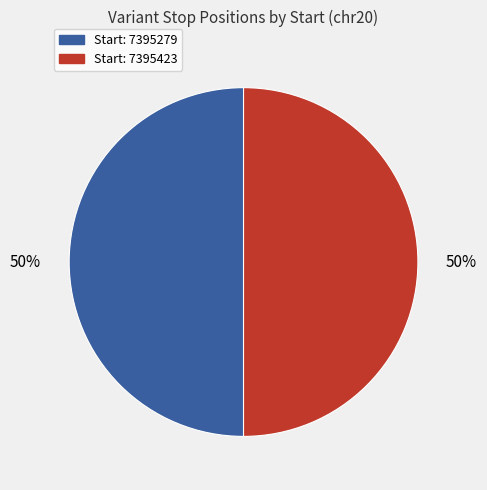

How many slices are in this pie chart?

2